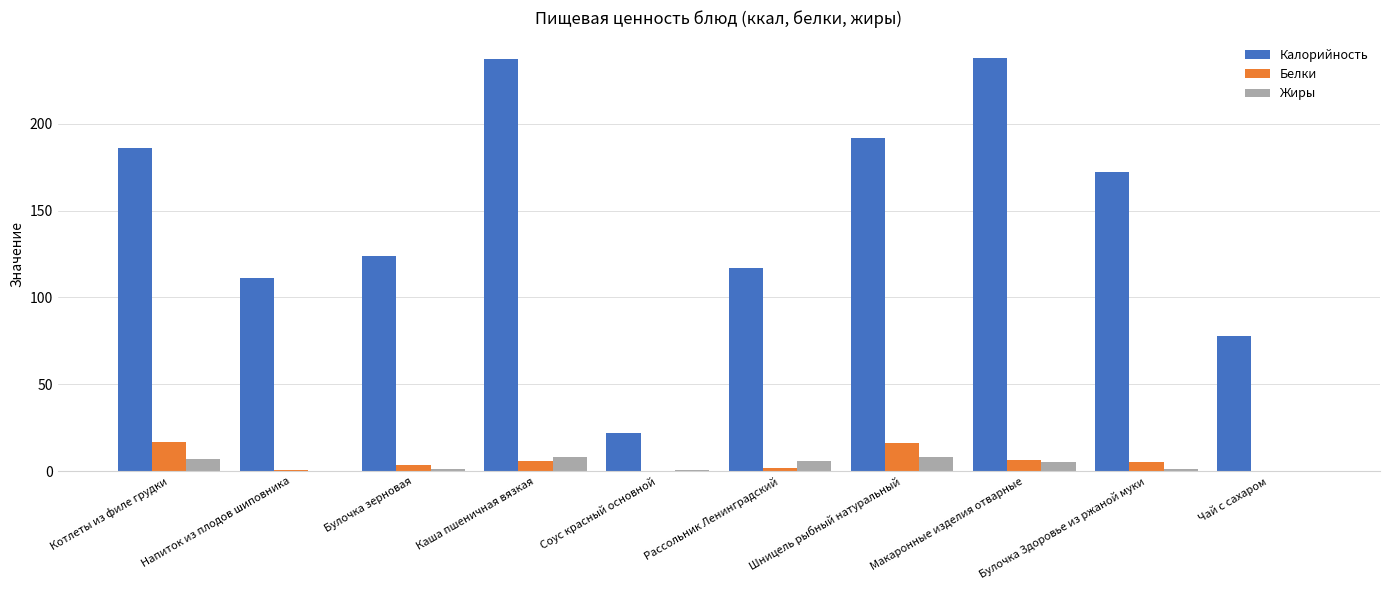

What is the total value across all series at Напиток из плодов шиповника?

111.8